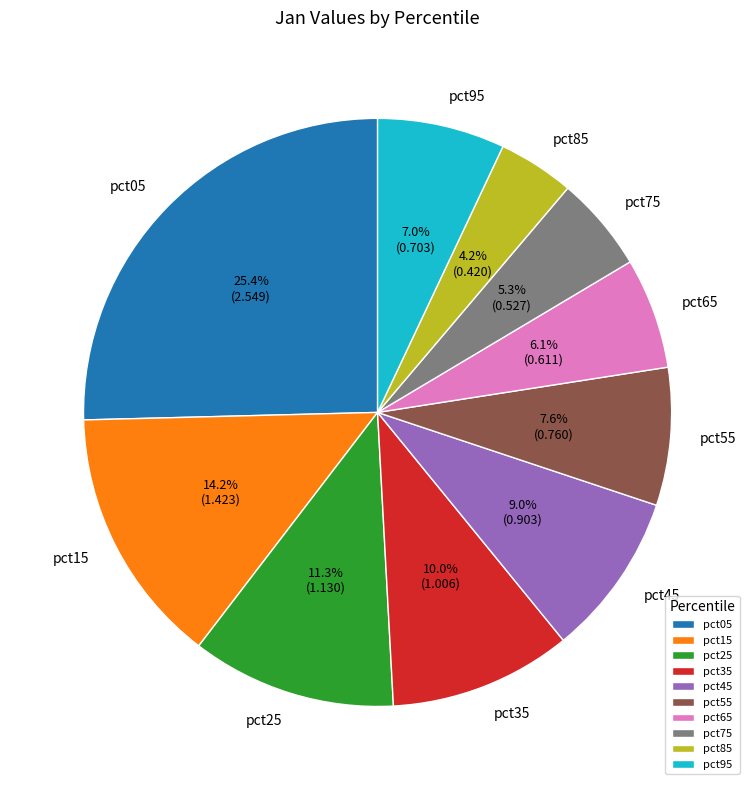

Does pct95 represent more than half of the total?

No